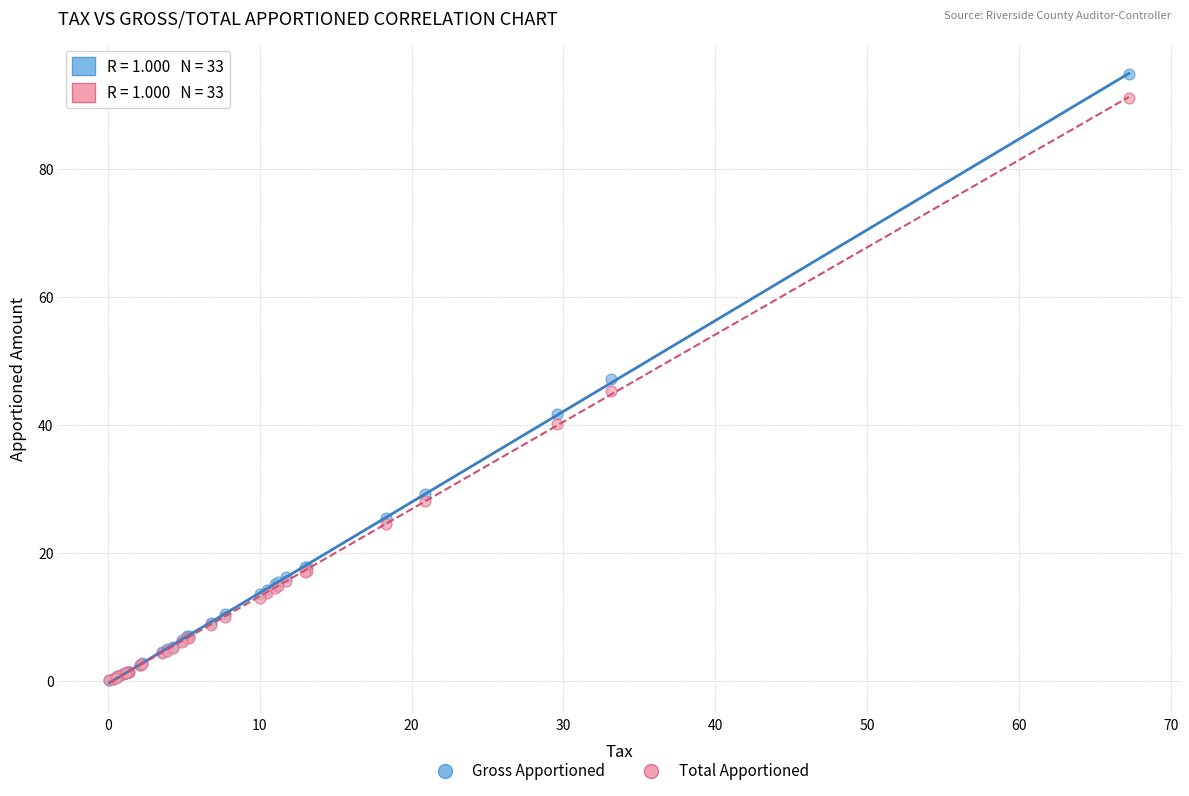

What are all the series names shown in the legend?

Gross Apportioned, Total Apportioned